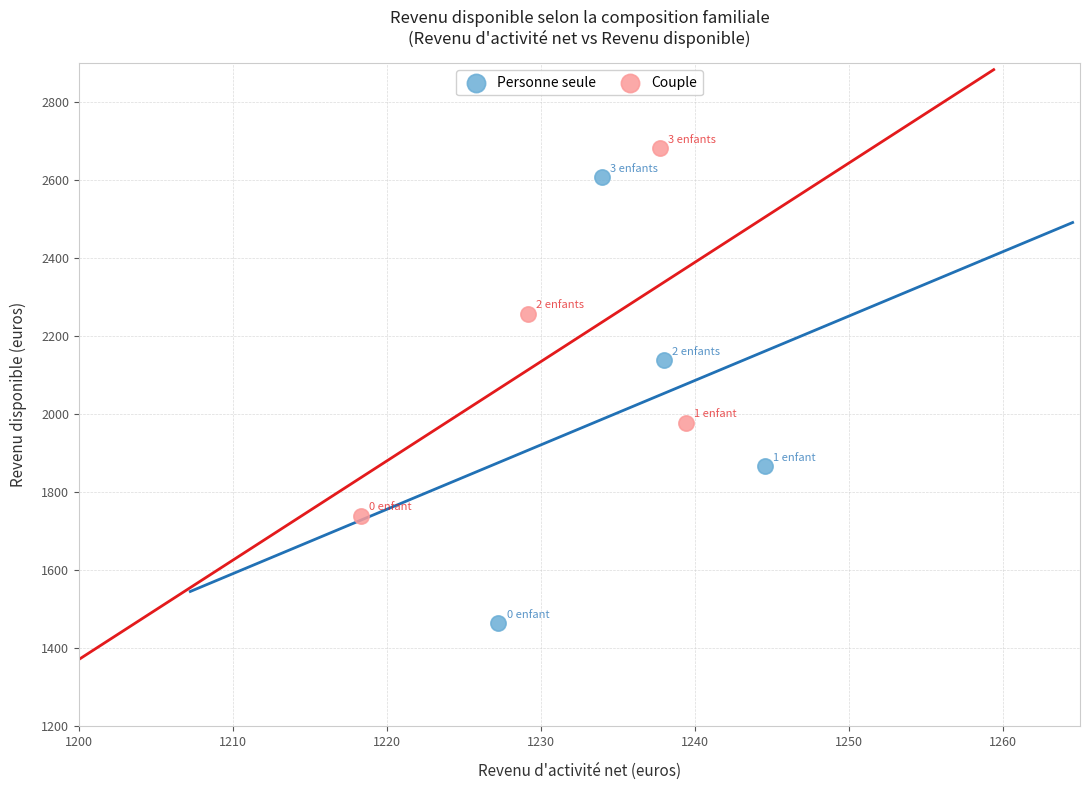

Which series has the largest Y range (max minus min)?

Personne seule